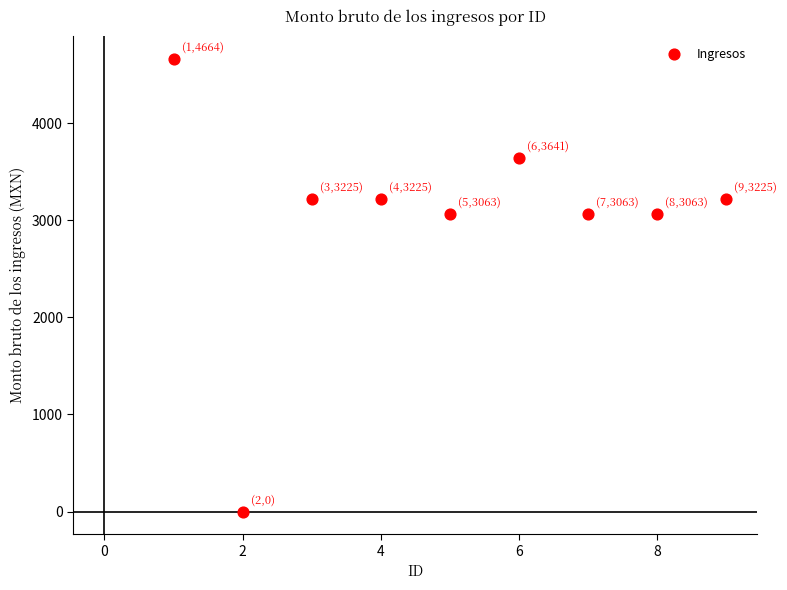

What is the range of Y values (max minus min)?

4663.5